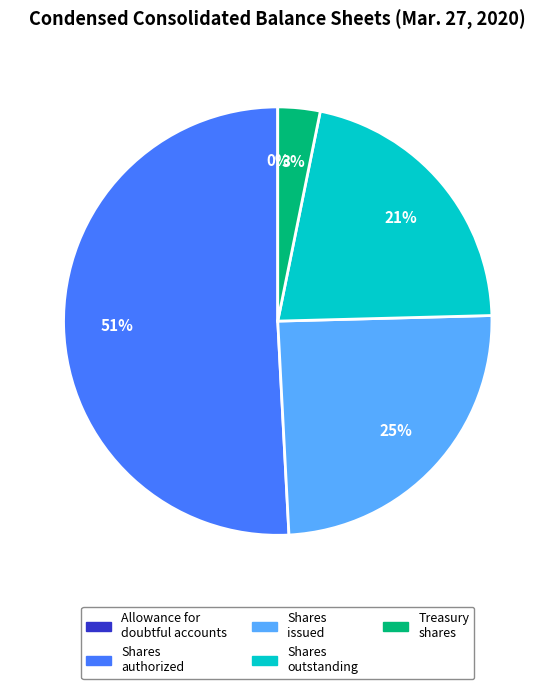

To the nearest percent, what is the average slice percentage?

20%